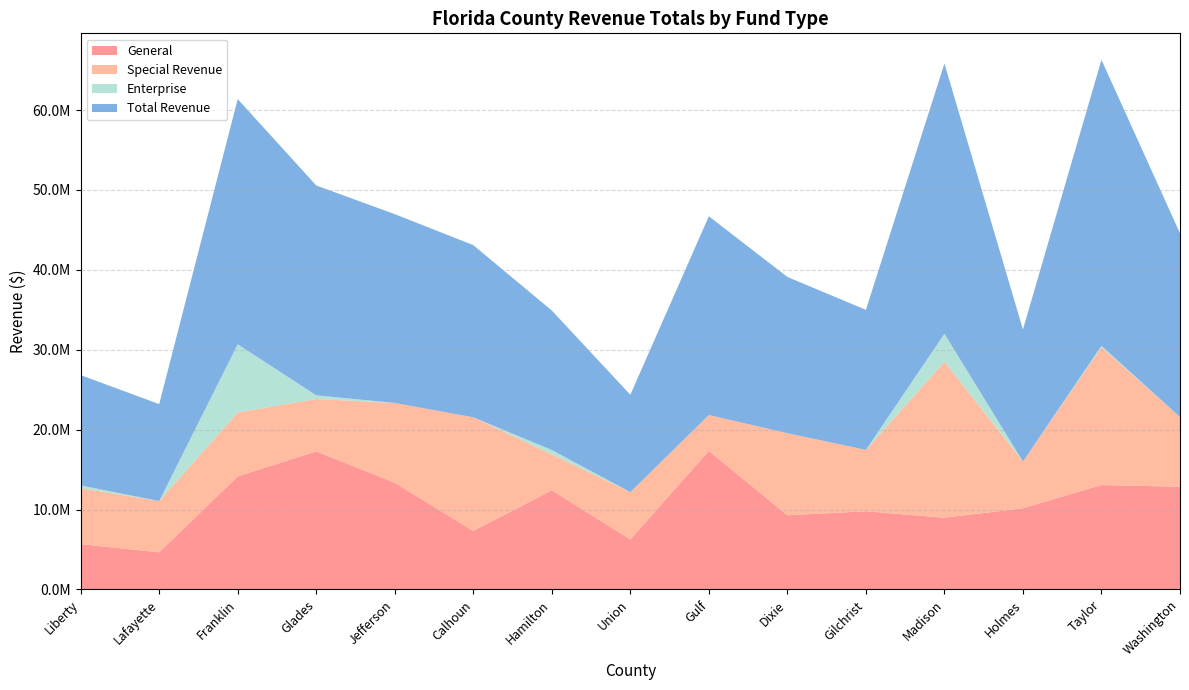

Reading left to right, transcribe all the data shown in this chart.

General: Liberty=5666650	Lafayette=4649001	Franklin=14145599	Glades=17275830	Jefferson=13347966	Calhoun=7319541	Hamilton=12410406	Union=6254194	Gulf=17344701	Dixie=9281885	Gilchrist=9789456	Madison=8977532	Holmes=10161580	Taylor=13067272	Washington=12851600
Special Revenue: Liberty=7002643	Lafayette=6417061	Franklin=8007457	Glades=6558326	Jefferson=9991546	Calhoun=14228479	Hamilton=4489412	Union=5928698	Gulf=4485692	Dixie=10273810	Gilchrist=7678274	Madison=19519772	Holmes=5855830	Taylor=17254886	Washington=8727488
Enterprise: Liberty=351745	Lafayette=0	Franklin=8530405	Glades=463384	Jefferson=0	Calhoun=0	Hamilton=555164	Union=0	Gulf=54	Dixie=0	Gilchrist=0	Madison=3501135	Holmes=0	Taylor=168028	Washington=0
Total Revenue: Liberty=13806465	Lafayette=12130365	Franklin=30683461	Glades=26261260	Jefferson=23629286	Calhoun=21548020	Hamilton=17454982	Union=12182892	Gulf=24871771	Dixie=19555695	Gilchrist=17522911	Madison=33821807	Holmes=16519060	Taylor=35790772	Washington=22988935